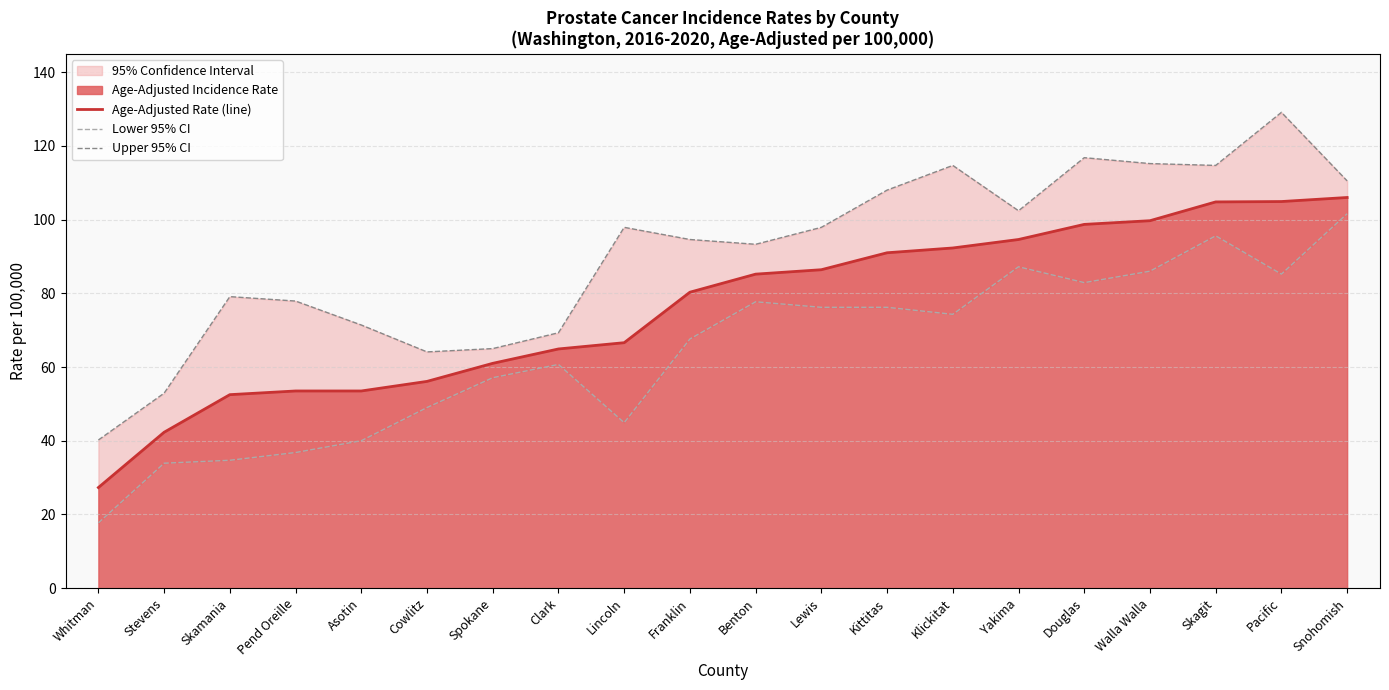

What is the value of the Upper 95% CI point at the 14th from the left?

114.7